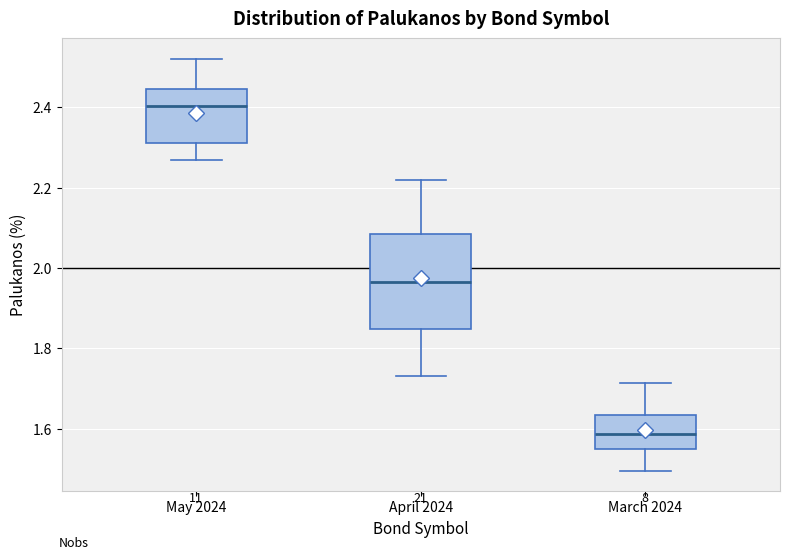

Reading left to right, transcribe this box plot: for each box, give where its median line is, the range the box spans, and where its two whiskers end, as read against the y-axis. The values are not printed on the chart, so give them approximately, as read against the axis.

May 2024: median 2.40, box 2.32 to 2.44, whiskers 2.26 to 2.52
April 2024: median 1.96, box 1.84 to 2.08, whiskers 1.74 to 2.22
March 2024: median 1.58, box 1.56 to 1.64, whiskers 1.50 to 1.72